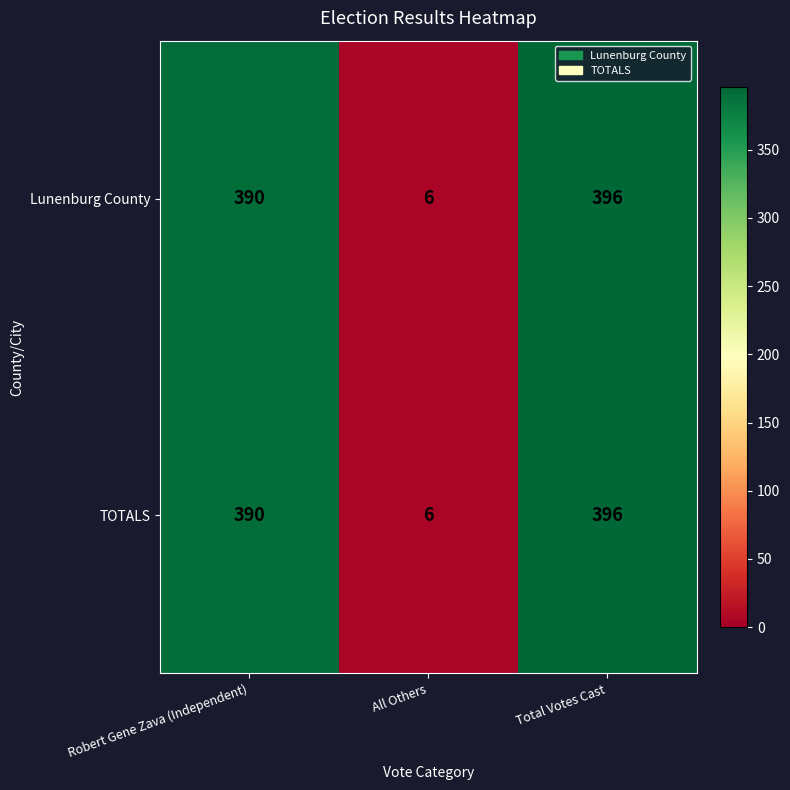

Which label corresponds to the largest value in the chart?

Total Votes Cast